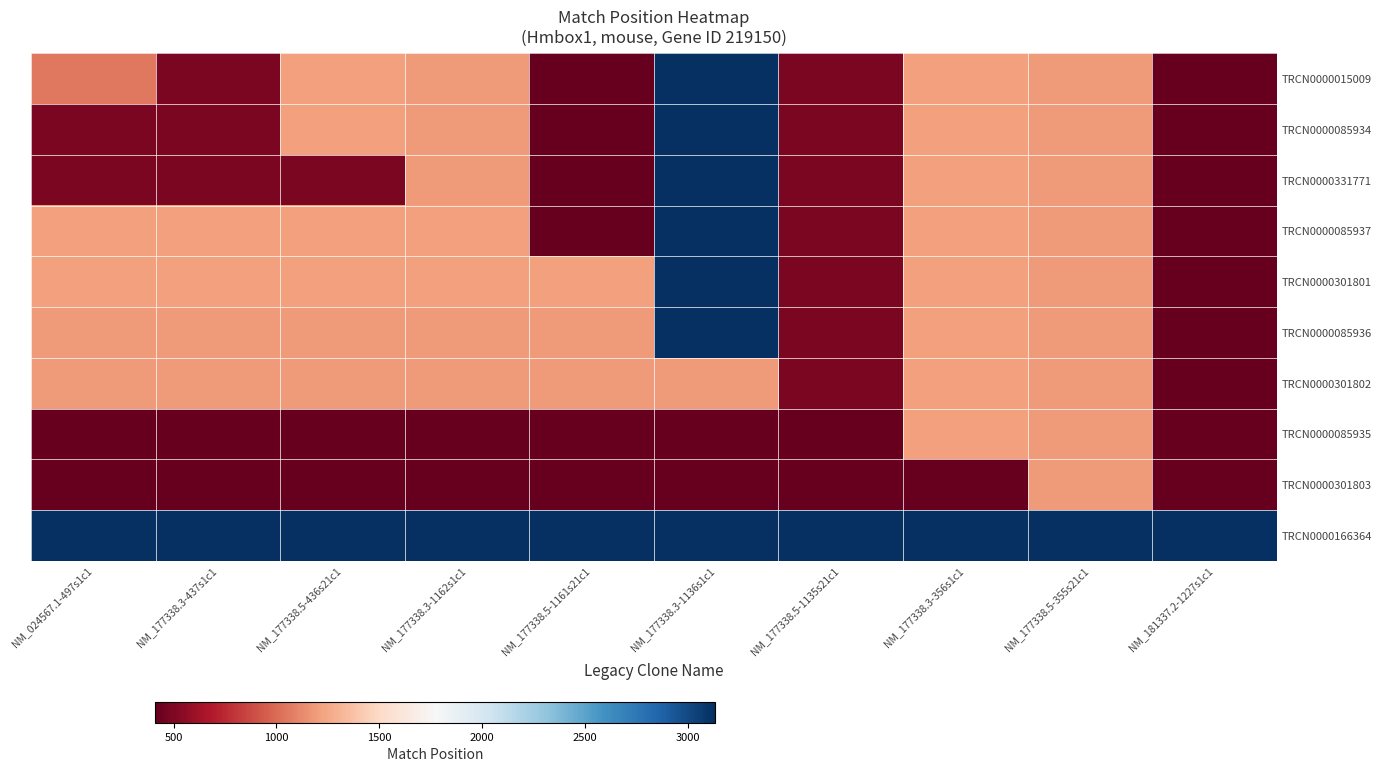

How many data points does each series have?

10